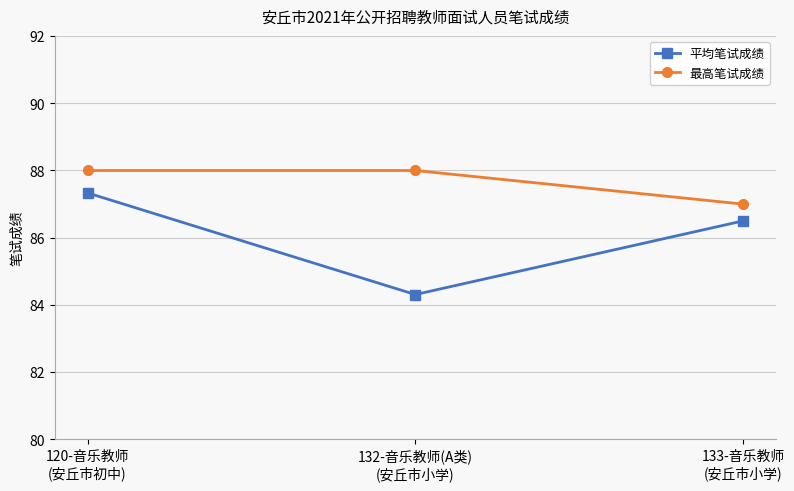

The 最高笔试成绩 series shows 21.7 at 132-音乐教师(A类)
(安丘市小学). True or false?

False